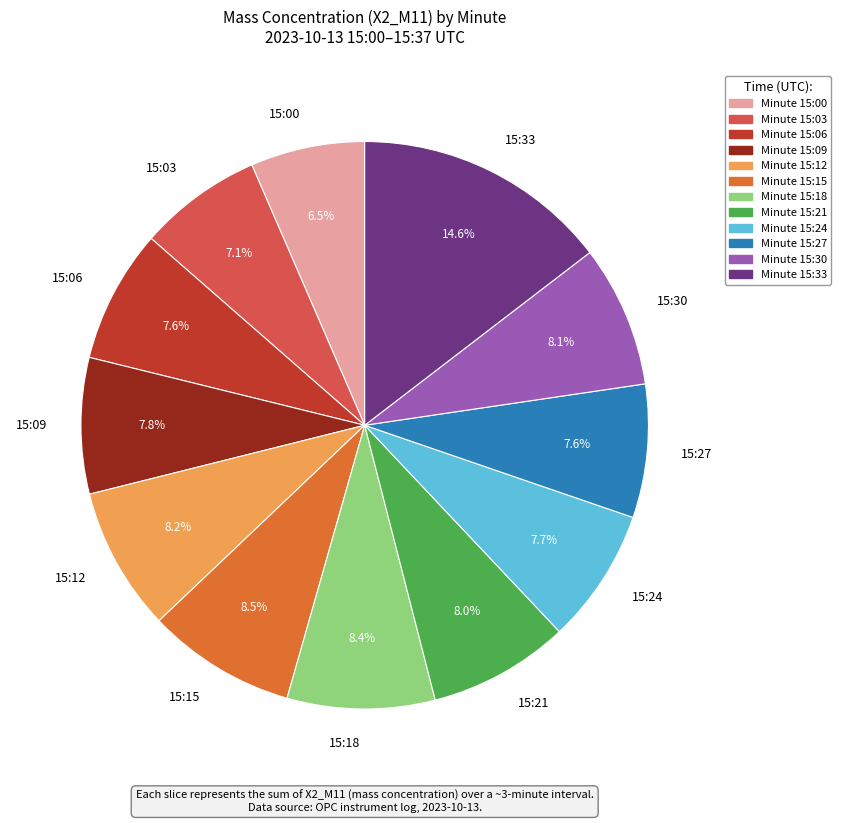

Is there any slice that represents more than half of the pie?

No